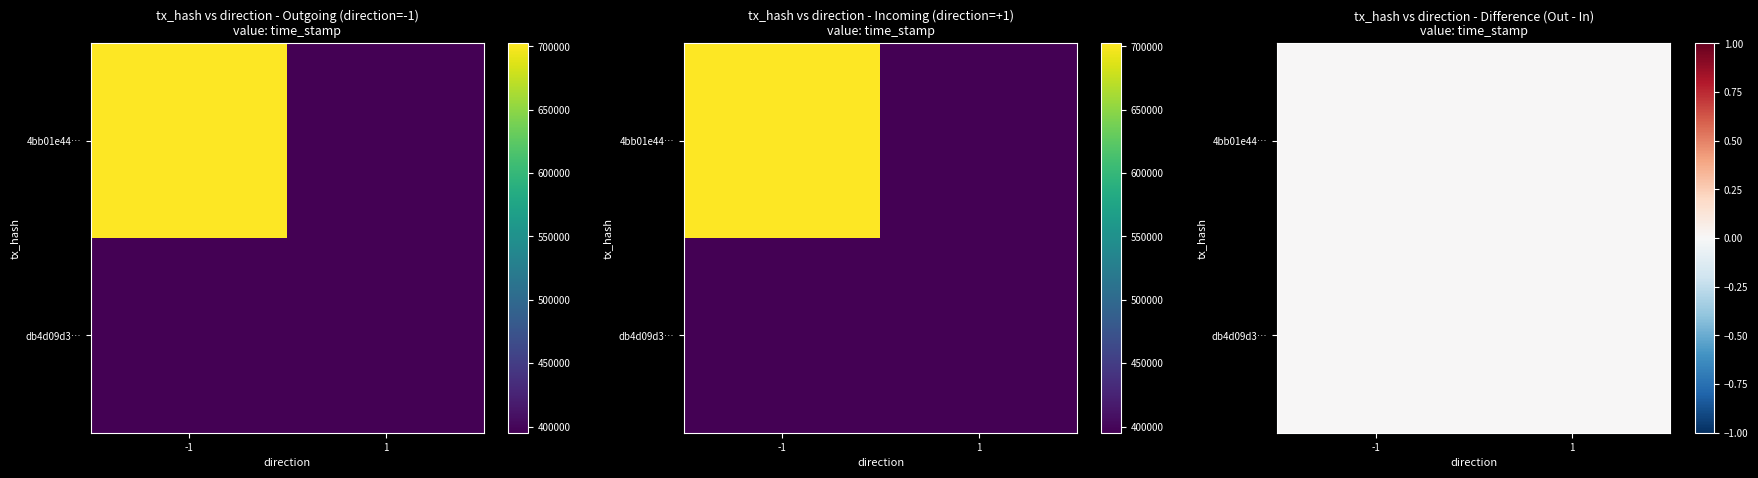

How many distinct data groups are displayed?

2